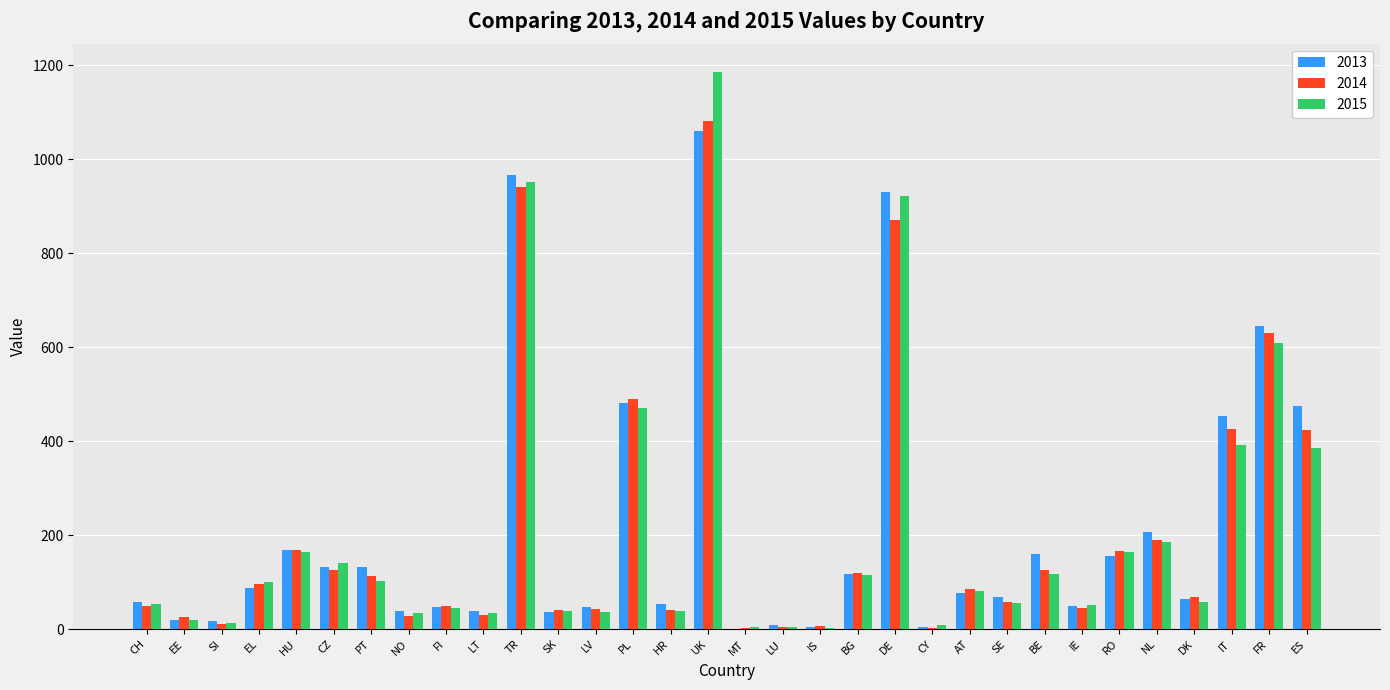

Is it true that 2013 equals 1575 at UK?

False